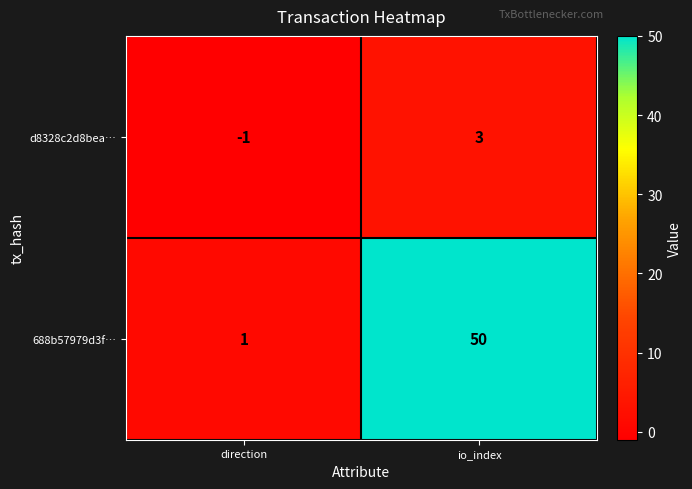

What is the total value across all series at io_index?

53